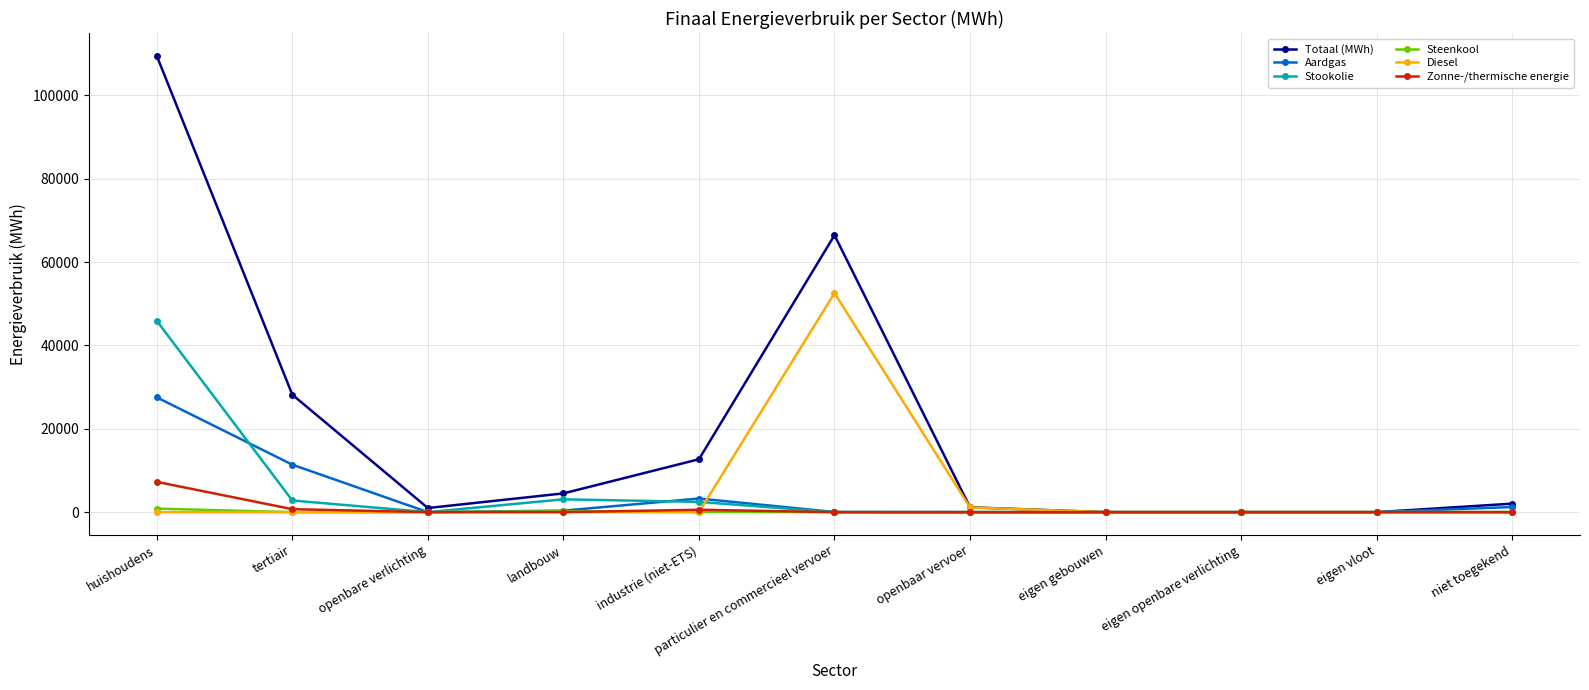

Which label corresponds to the largest value in the chart?

huishoudens